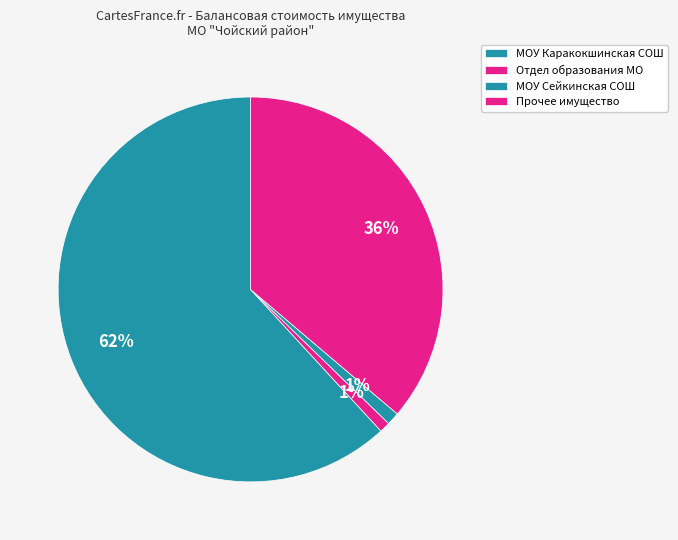

Count the number of slices in the pie.

4